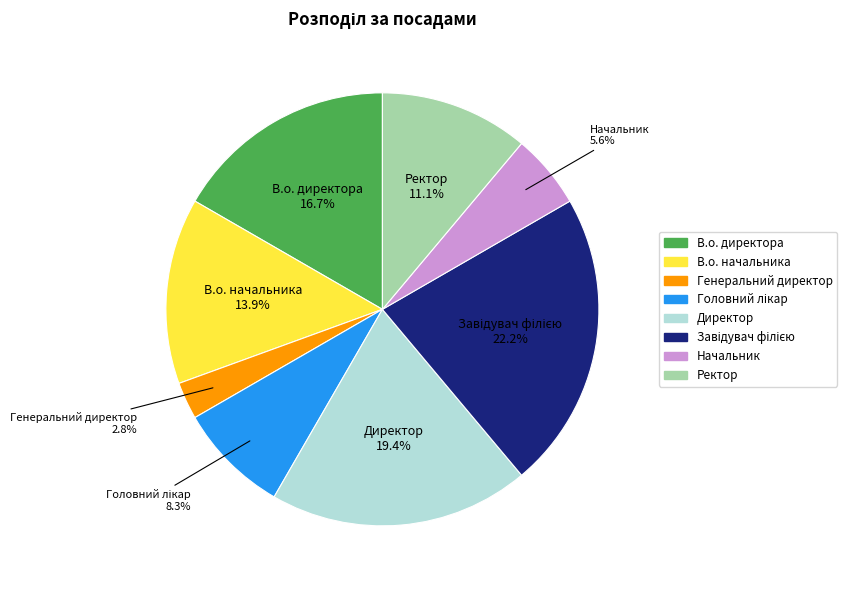

To the nearest percent, what is the difference between the В.о. начальника and Директор slice percentages?

6%